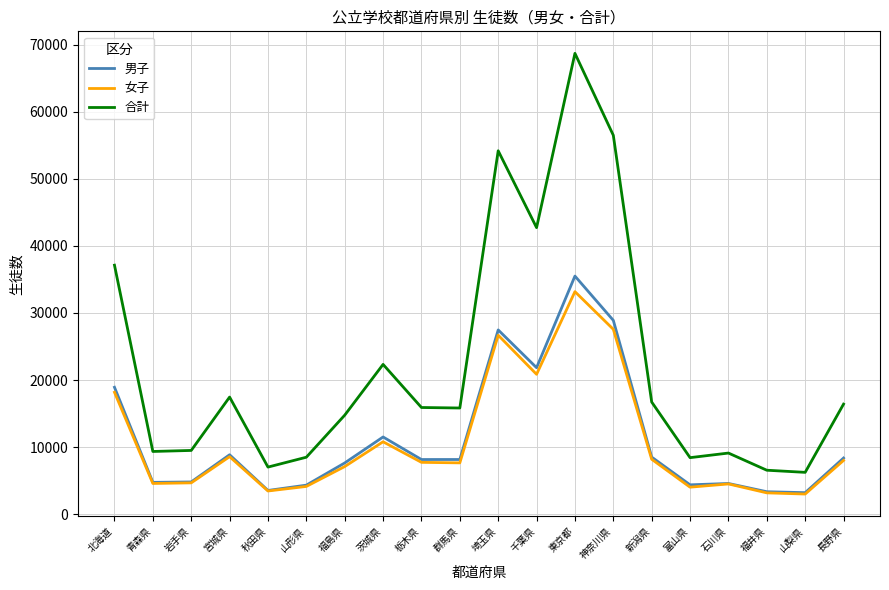

At which label does 合計 first exceed 15920?

北海道